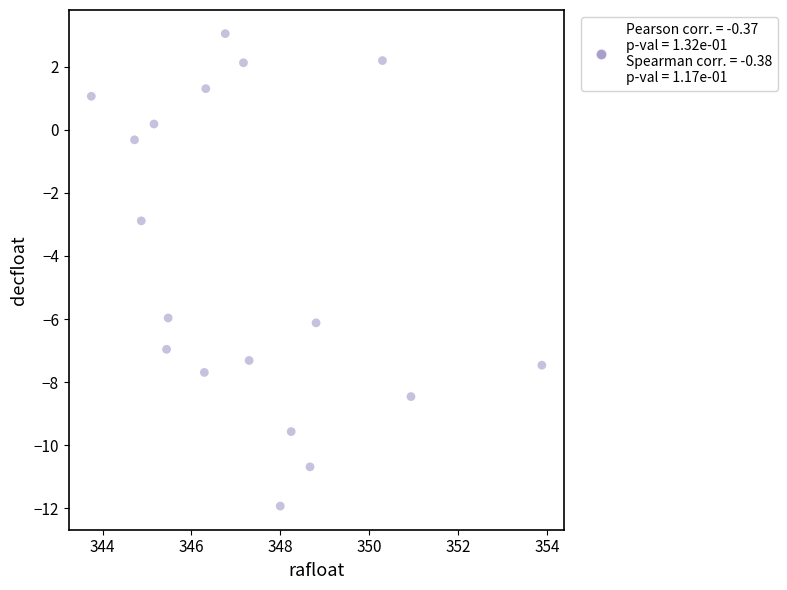

What is the range of Y values (max minus min)?

15.0